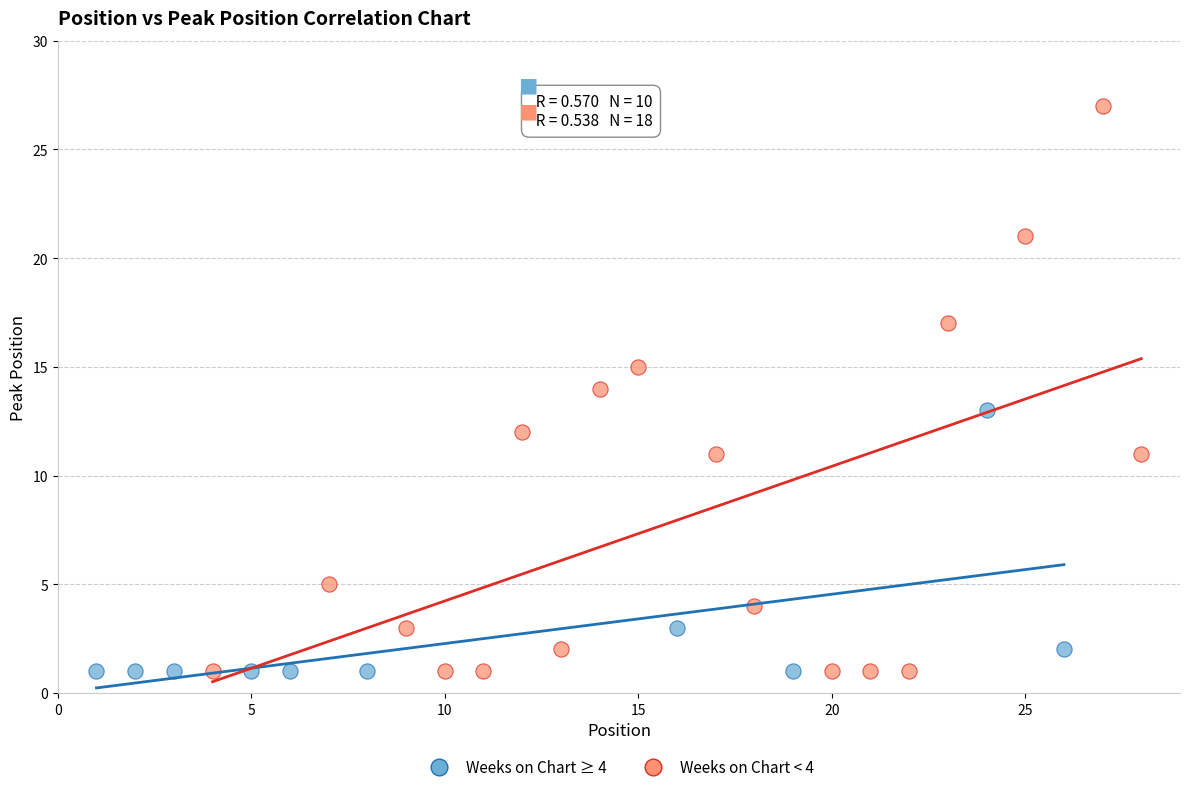

What are all the series names shown in the legend?

Weeks on Chart ≥ 4, Weeks on Chart < 4